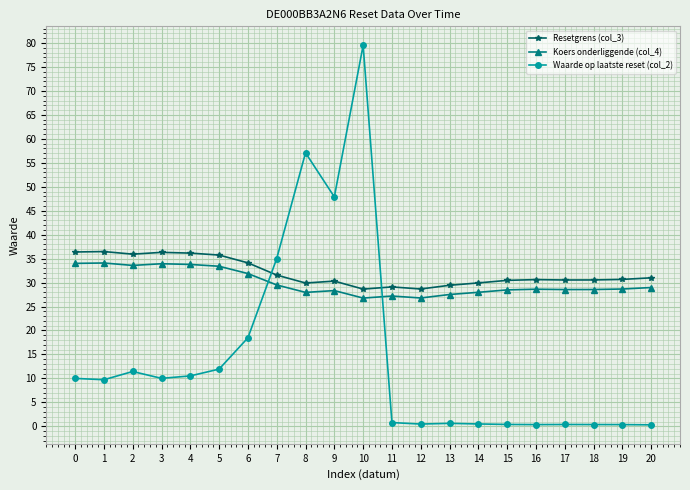

What is the highest value of the Resetgrens (col_3) series?

36.5